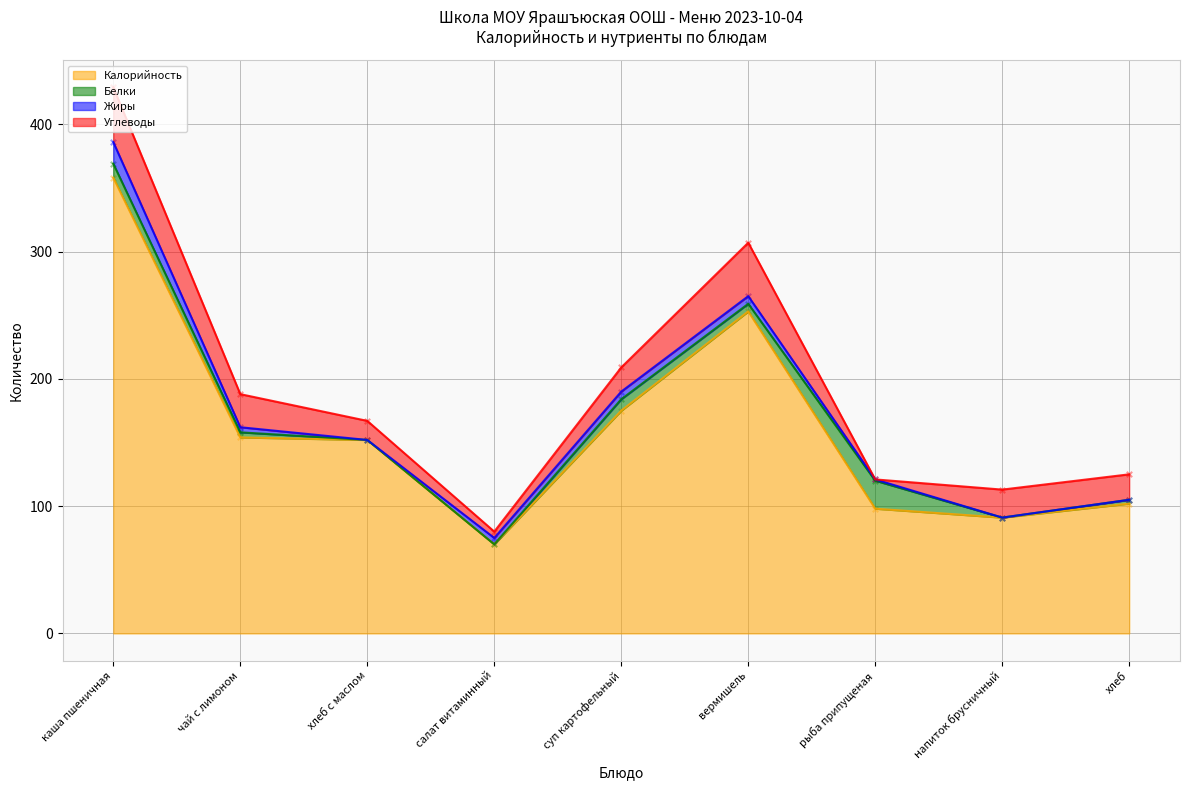

The value of Калорийность at вермишель is 253. True or false?

True